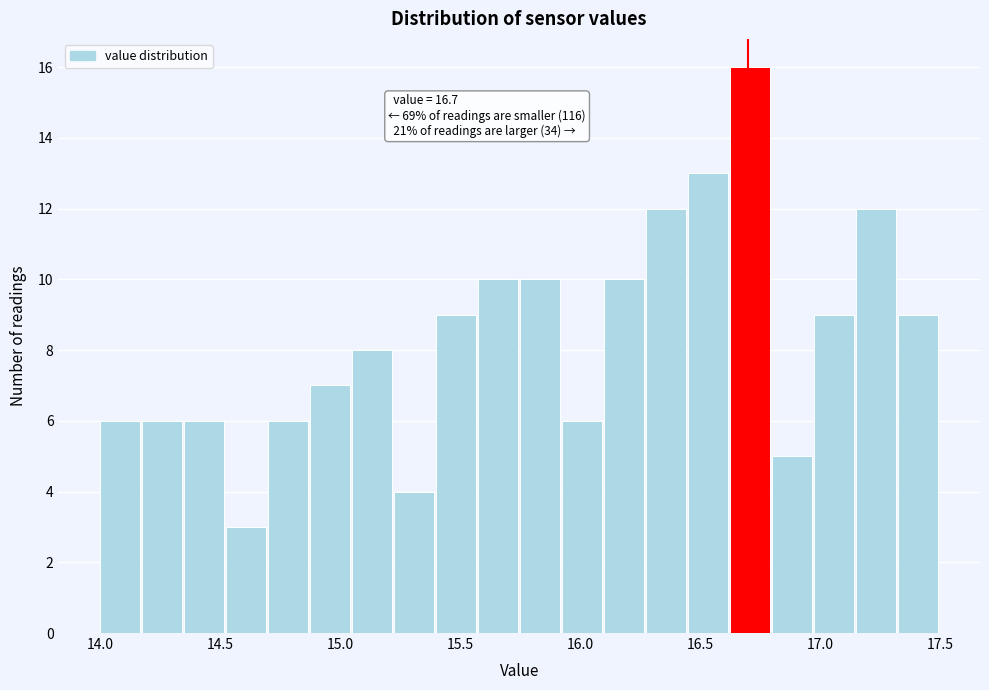

Read against the x-axis, roughly where is the centre of the tallest bar?

16.70